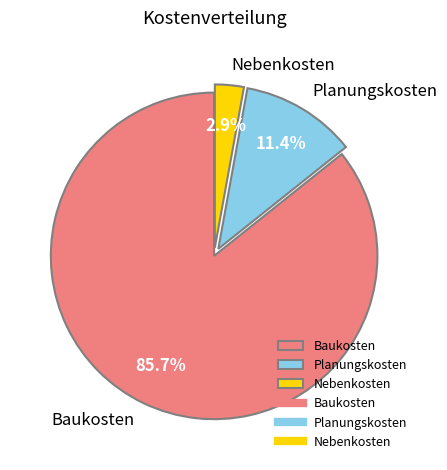

Which has a higher value, Nebenkosten or Baukosten?

Baukosten